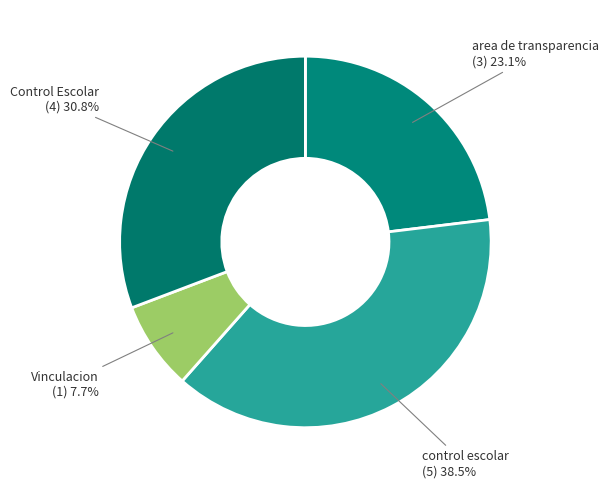

The Vinculacion slice represents 8% of the pie. True or false?

True